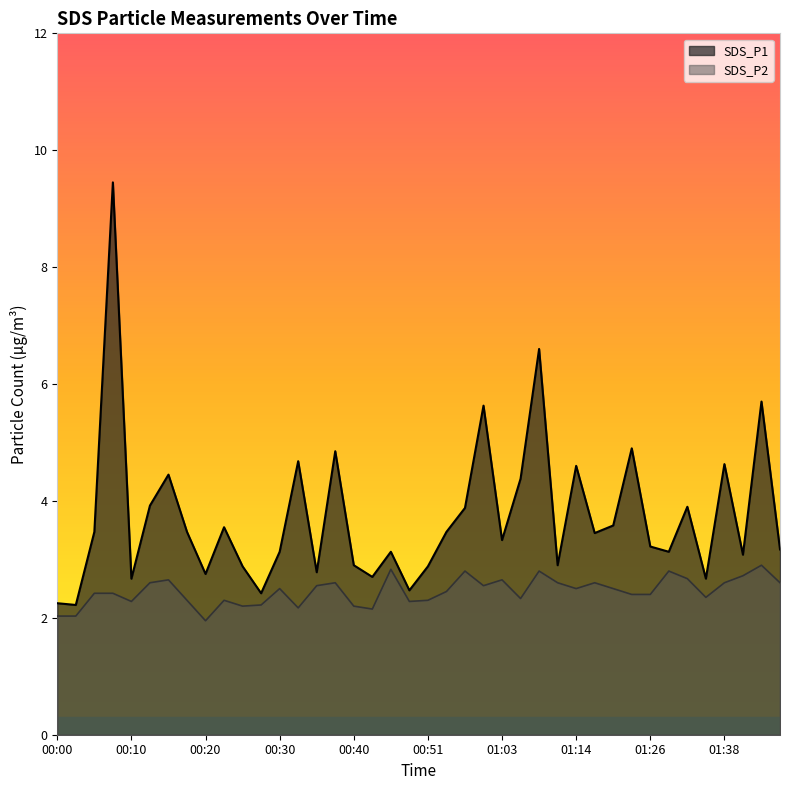

True or false: SDS_P2 has a value of 2.5 at 00:54.

True